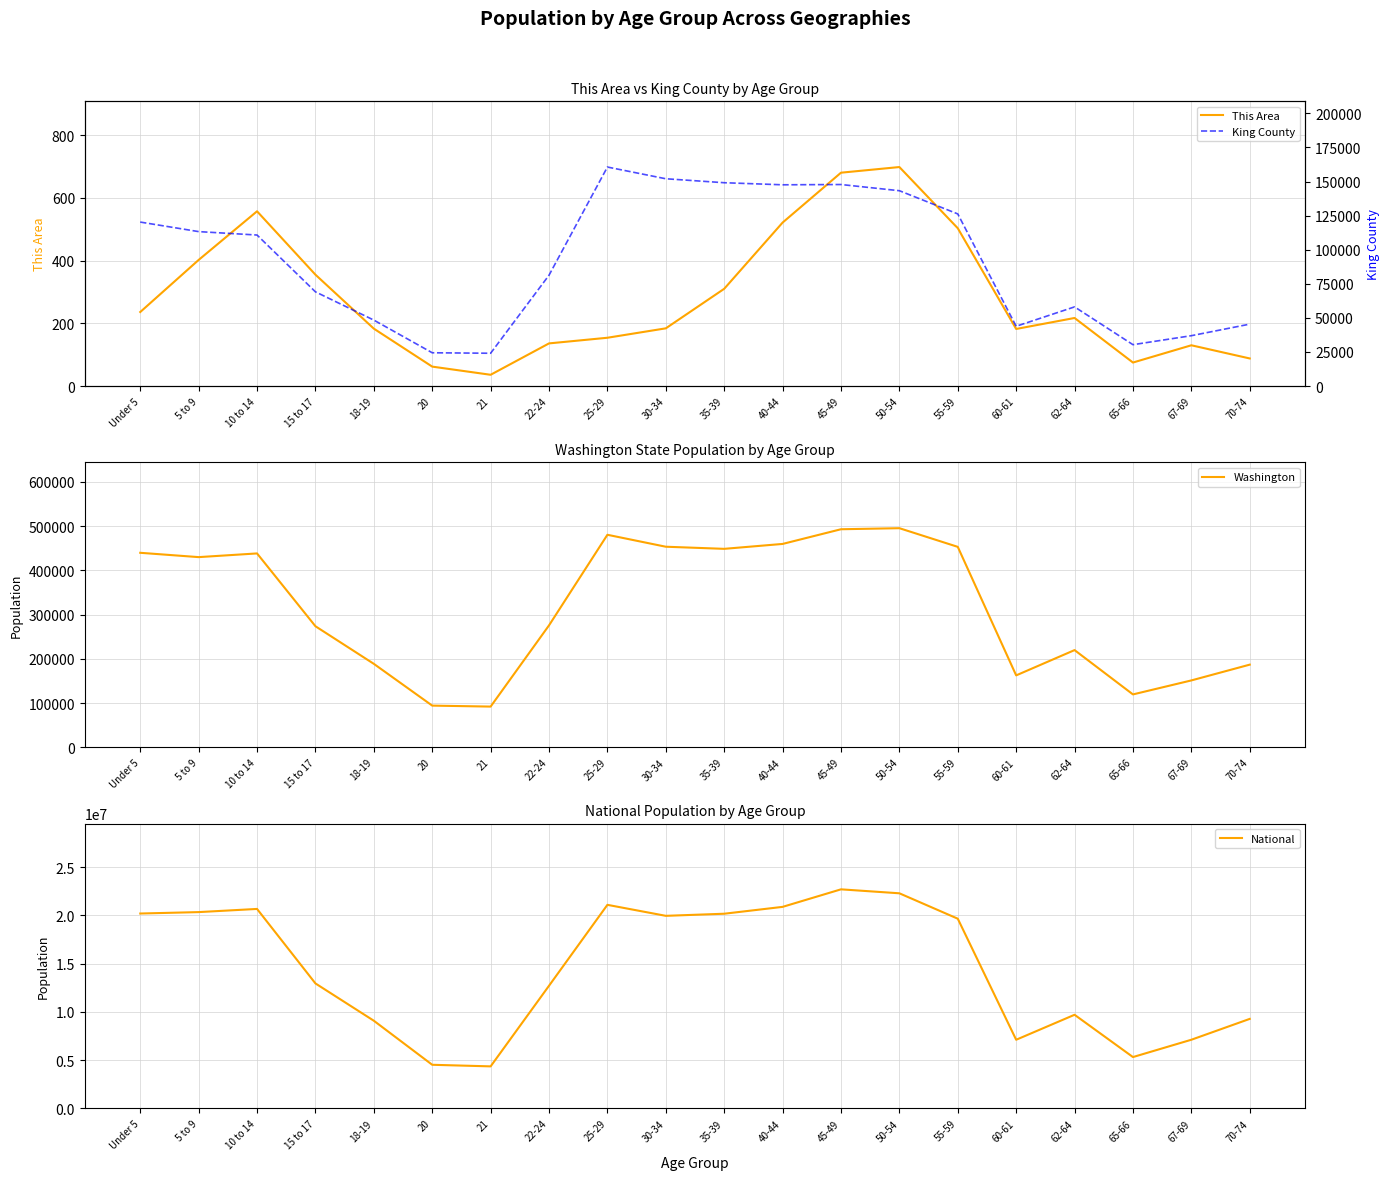

Which series has the largest range (max minus min)?

National